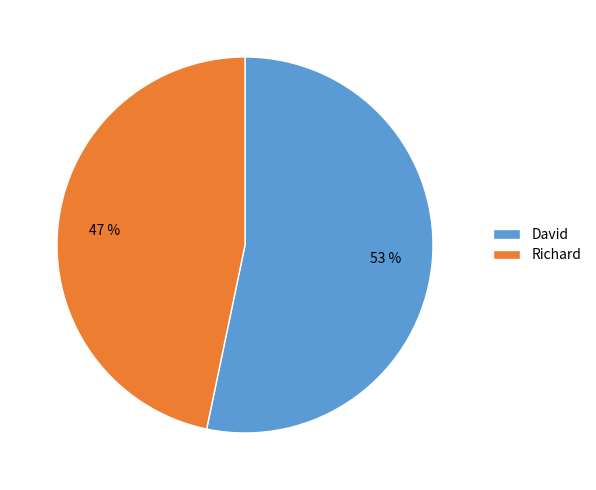

Which category has the smallest portion of the pie?

Richard